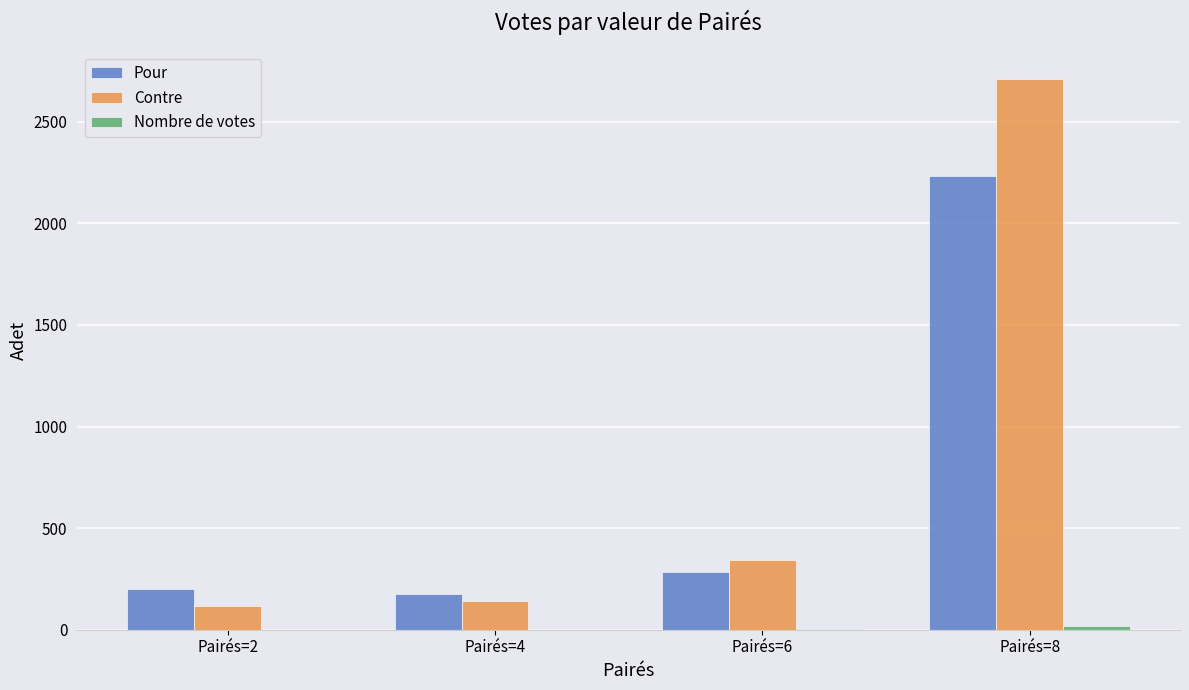

Where is Contre nearest to the value 1414?

Pairés=6